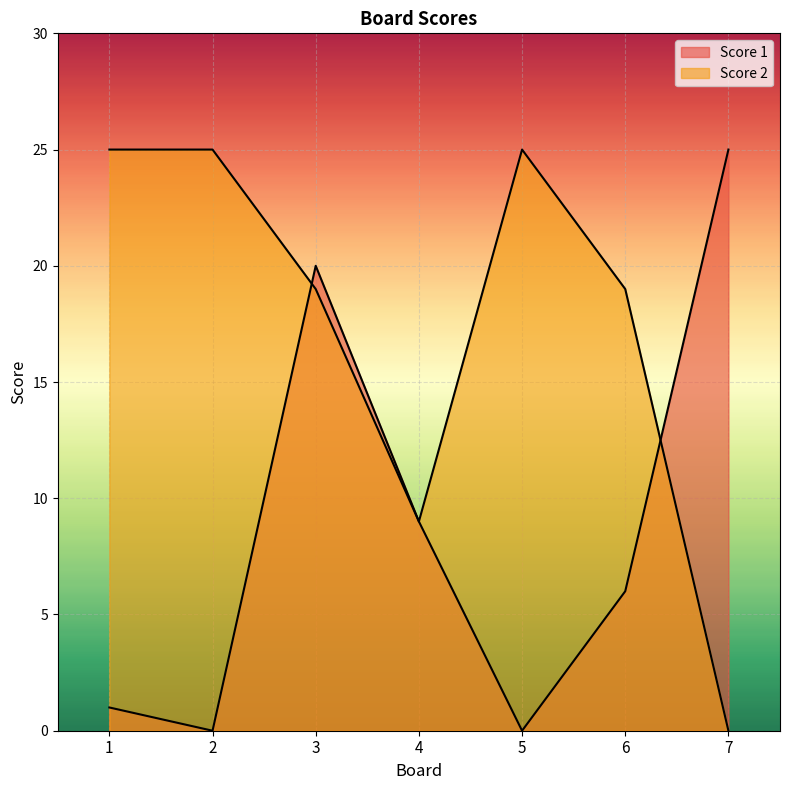

Is the value of Score 2 at 3 greater than the value of Score 1 at 5?

Yes